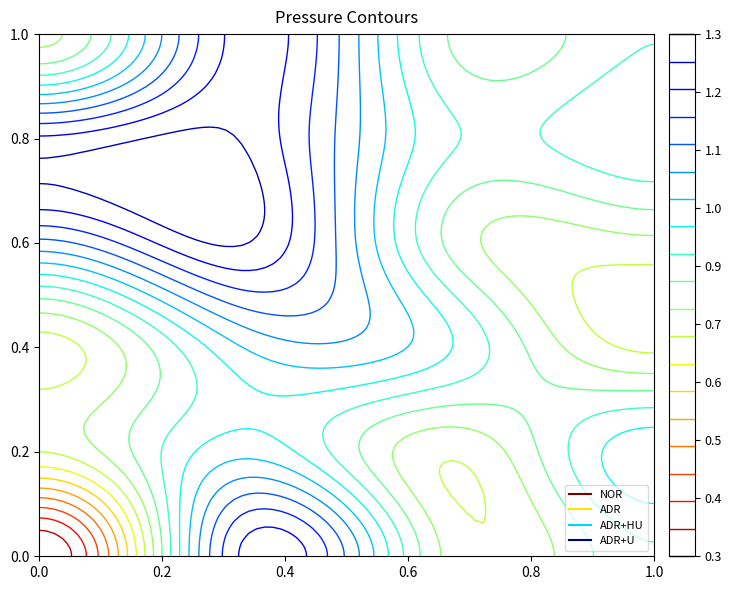

List the labels in order of ADR+HU value, largest first.

ADR, ADR+HU, ADR+U, NOR